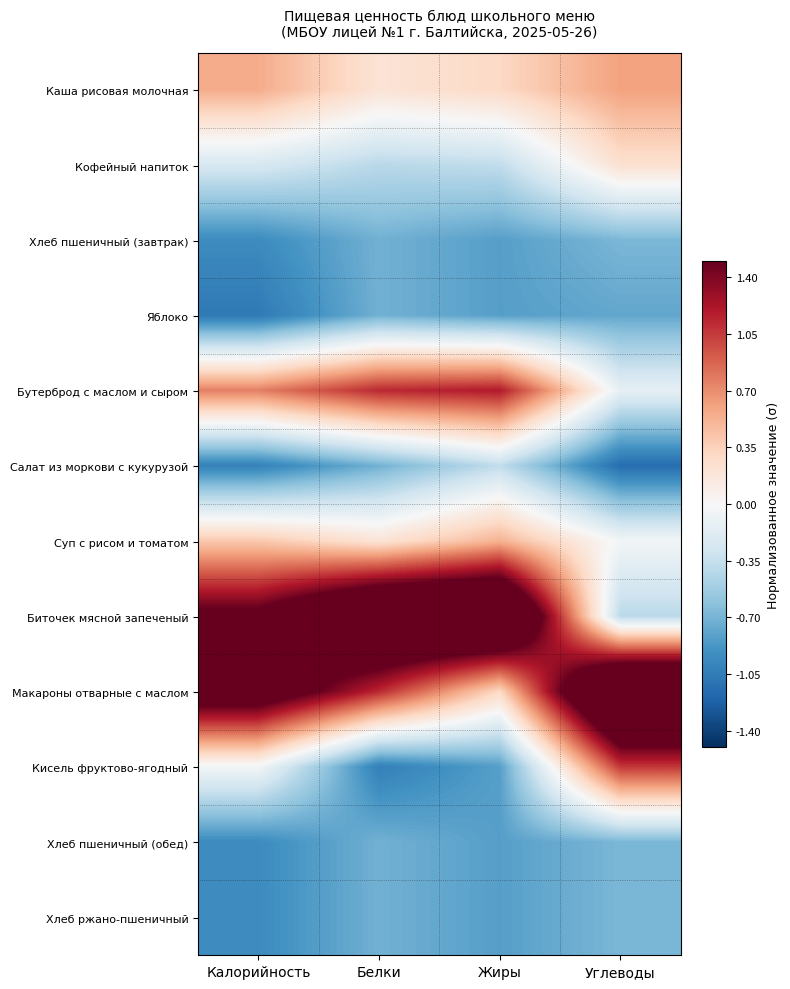

Reading right to left, list all the values displayed in this chart.

Каша рисовая молочная: Углеводы=0.6	Жиры=0.3	Белки=0.2	Калорийность=0.6
Кофейный напиток: Углеводы=0.2	Жиры=-0.4	Белки=-0.4	Калорийность=-0.2
Хлеб пшеничный (завтрак): Углеводы=-0.7	Жиры=-0.8	Белки=-0.7	Калорийность=-0.9
Яблоко: Углеводы=-0.8	Жиры=-0.8	Белки=-0.7	Калорийность=-1.1
Бутерброд с маслом и сыром: Углеводы=-0.1	Жиры=1.2	Белки=1.1	Калорийность=0.8
Салат из моркови с кукурузой: Углеводы=-1.1	Жиры=-0.4	Белки=-0.7	Калорийность=-1.0
Суп с рисом и томатом: Углеводы=-0.0	Жиры=0.5	Белки=0.2	Калорийность=0.4
Биточек мясной запеченый: Углеводы=-0.4	Жиры=2.5	Белки=2.4	Калорийность=1.6
Макароны отварные с маслом: Углеводы=2.6	Жиры=0.3	Белки=1.1	Калорийность=1.9
Кисель фруктово-ягодный: Углеводы=1.1	Жиры=-0.8	Белки=-1.0	Калорийность=-0.0
Хлеб пшеничный (обед): Углеводы=-0.7	Жиры=-0.8	Белки=-0.7	Калорийность=-0.9
Хлеб ржано-пшеничный: Углеводы=-0.7	Жиры=-0.8	Белки=-0.7	Калорийность=-0.9